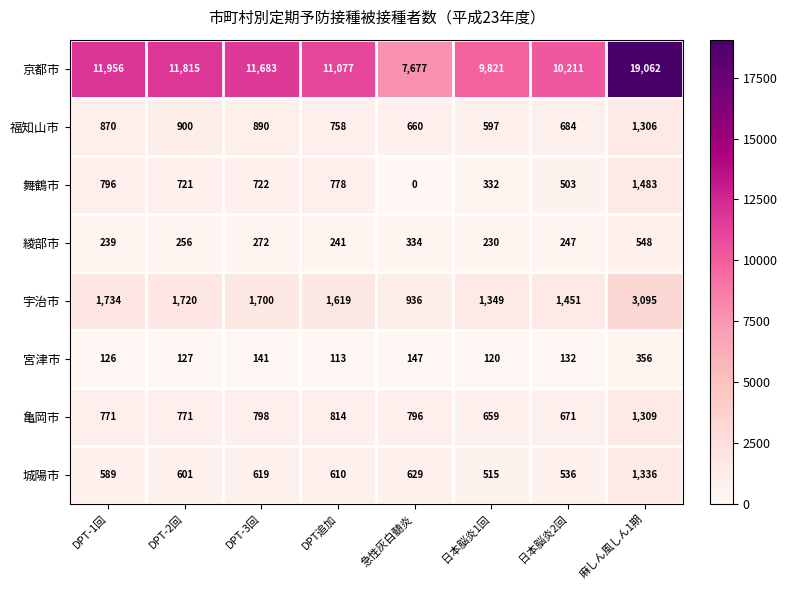

What value does the 宮津市 series have at 麻しん風しん1期?

356